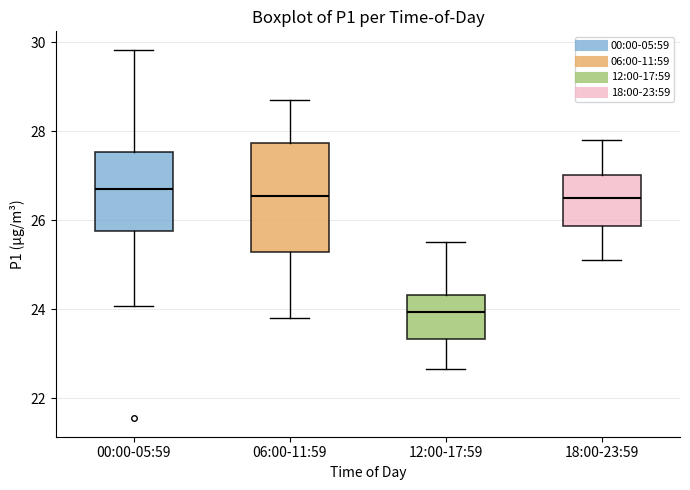

Reading left to right, read every box against the y-axis: the position of its median line, the range the box covers, and the ends of its whiskers. The values are not printed on the chart, so give them approximately, as read against the axis.

00:00-05:59: median 26.8, box 25.8 to 27.6, whiskers 24.0 to 29.8
06:00-11:59: median 26.6, box 25.2 to 27.8, whiskers 23.8 to 28.8
12:00-17:59: median 24.0, box 23.4 to 24.4, whiskers 22.6 to 25.6
18:00-23:59: median 26.6, box 25.8 to 27.0, whiskers 25.2 to 27.8